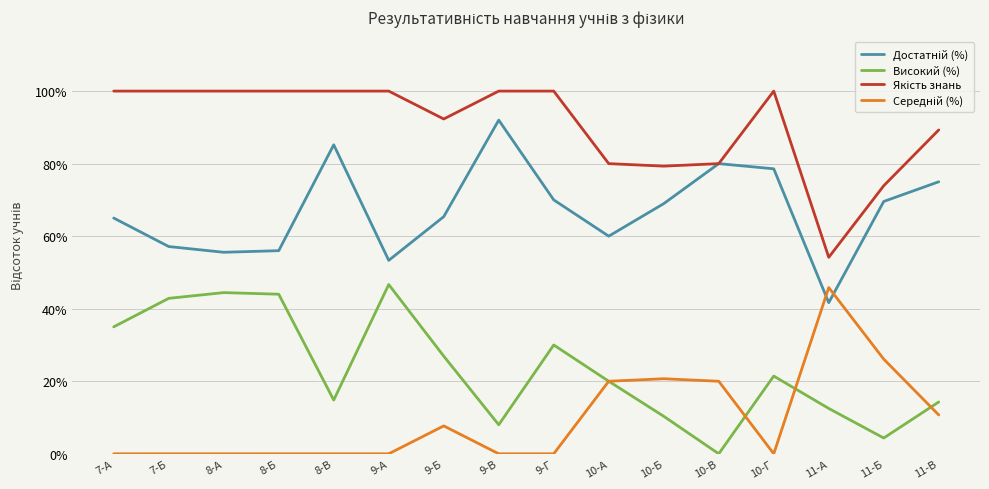

Reading left to right, list all the values displayed in this chart.

Достатній (%): 0.7	0.6	0.6	0.6	0.9	0.5	0.7	0.9	0.7	0.6	0.7	0.8	0.8	0.4	0.7	0.8
Високий (%): 0.3	0.4	0.4	0.4	0.1	0.5	0.3	0.1	0.3	0.2	0.1	0.0	0.2	0.1	0.0	0.1
Якість знань: 1.0	1.0	1.0	1.0	1.0	1.0	0.9	1.0	1.0	0.8	0.8	0.8	1.0	0.5	0.7	0.9
Середній (%): 0.0	0.0	0.0	0.0	0.0	0.0	0.1	0.0	0.0	0.2	0.2	0.2	0.0	0.5	0.3	0.1